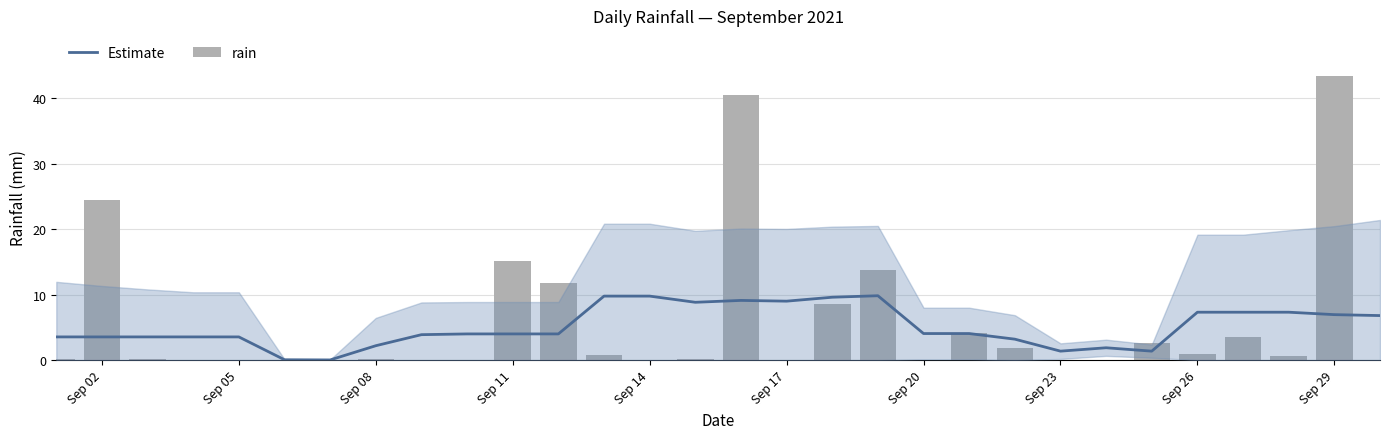

At how many categories does at least one series exceed 16?

3